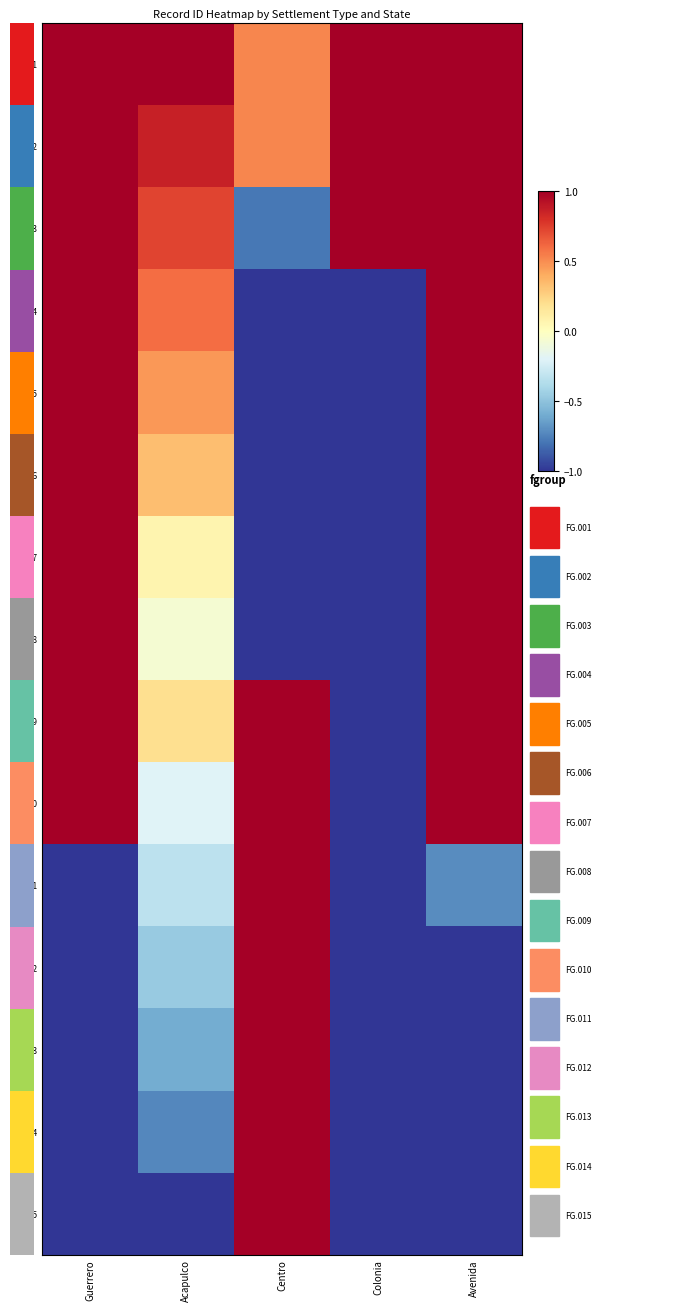

How many data points in Row11 are above 0?

1